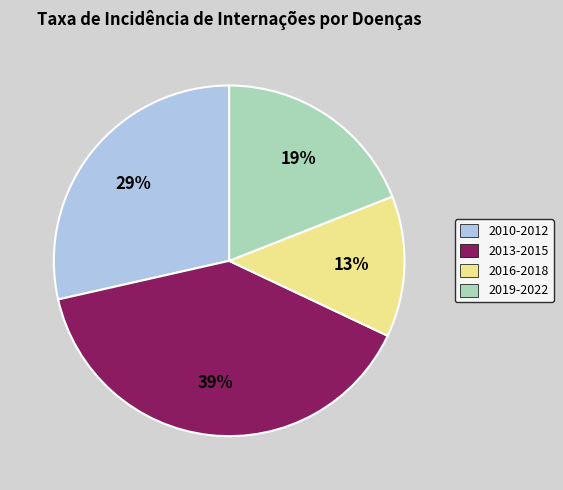

Which has a higher value, 2013-2015 or 2016-2018?

2013-2015